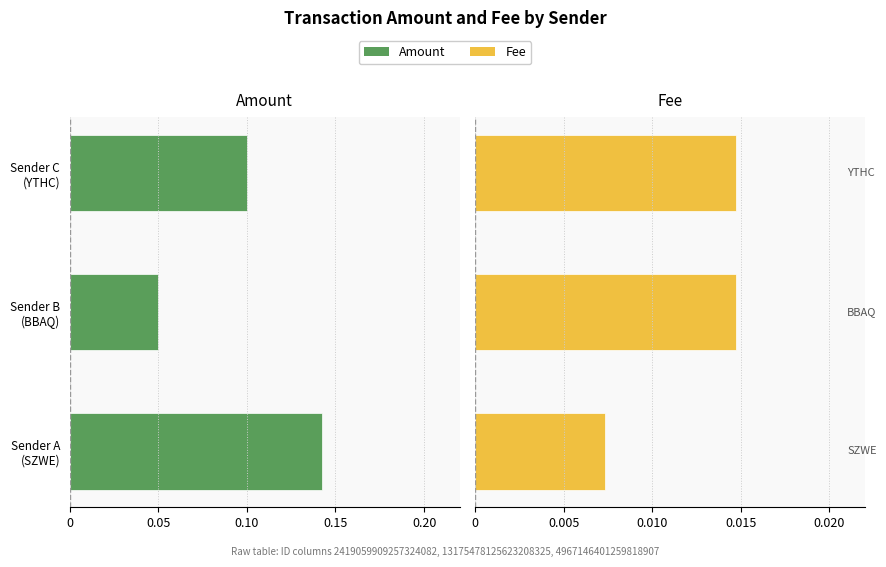

The Fee series shows 0.0 at Sender C (YTHC). True or false?

True